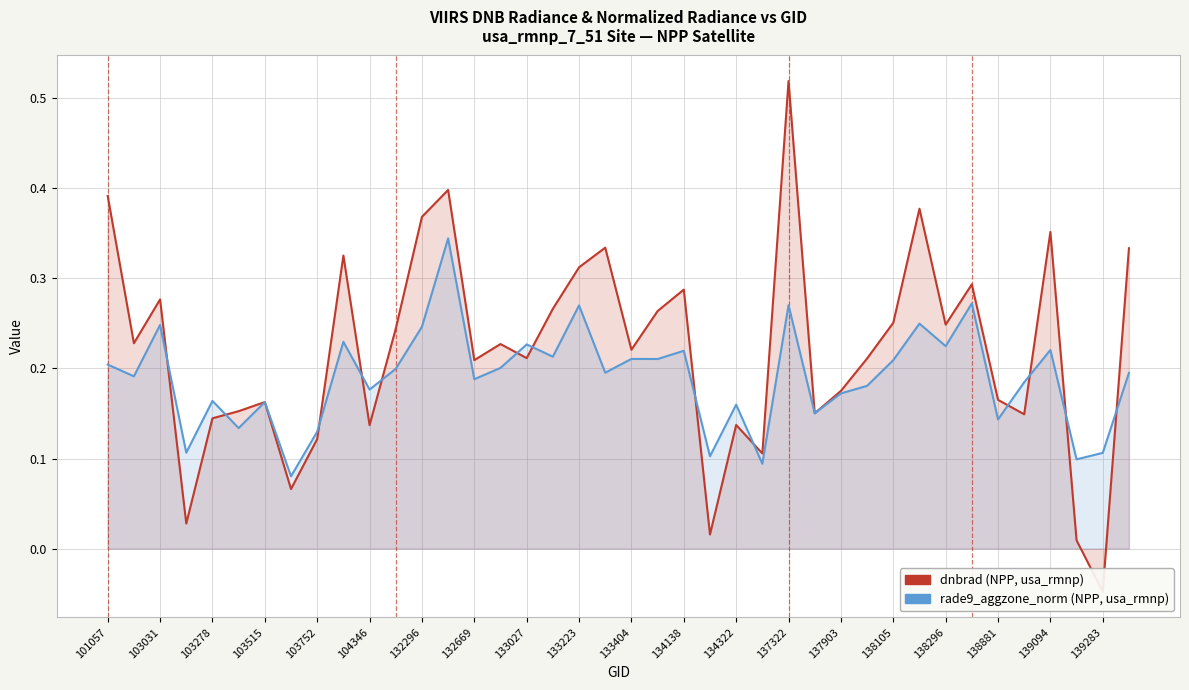

How many rade9_aggzone_norm values are between 0 and 1?

40